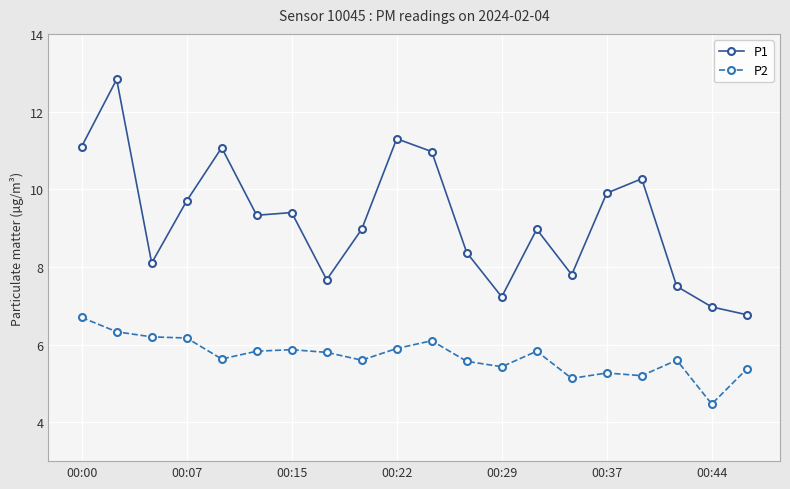

How many values in the P2 series exceed 5?

19